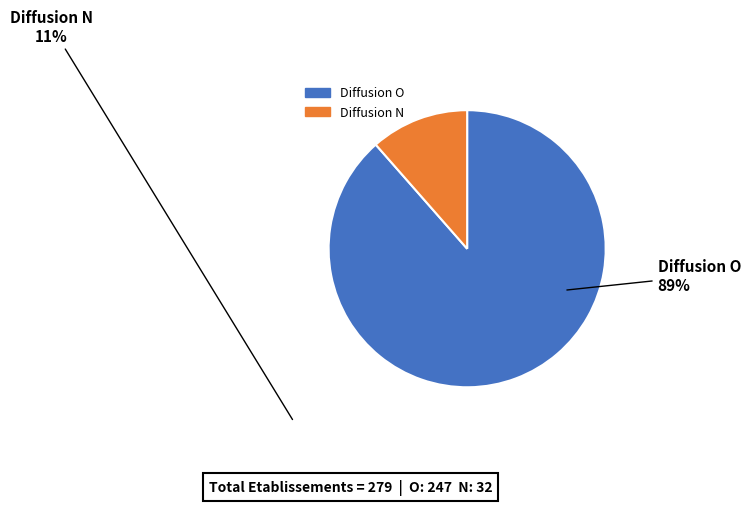

Is there any slice that represents more than half of the pie?

Yes